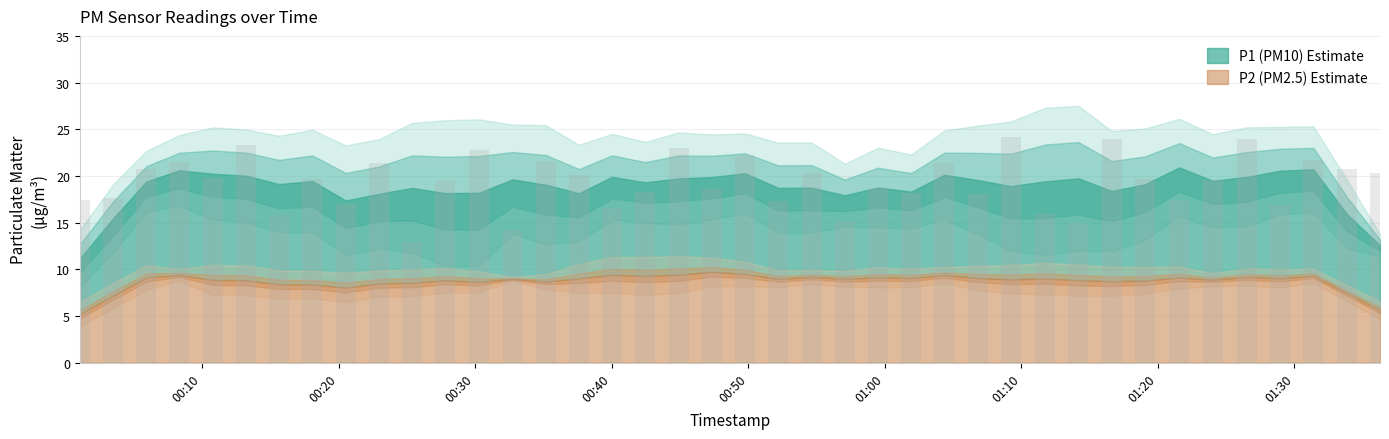

List the series in order of their overall mean, lowest first.

P2, P1